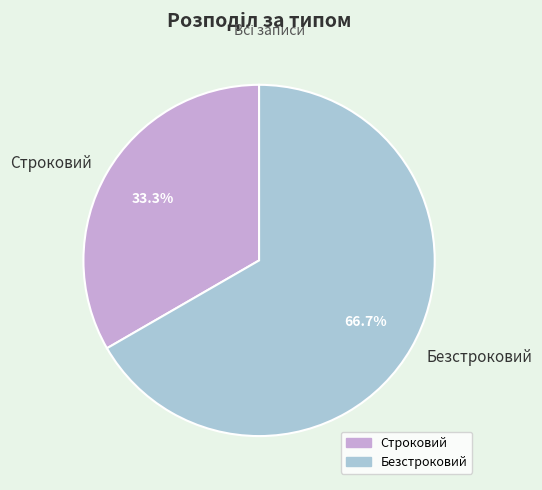

How many segments does this pie chart have?

2